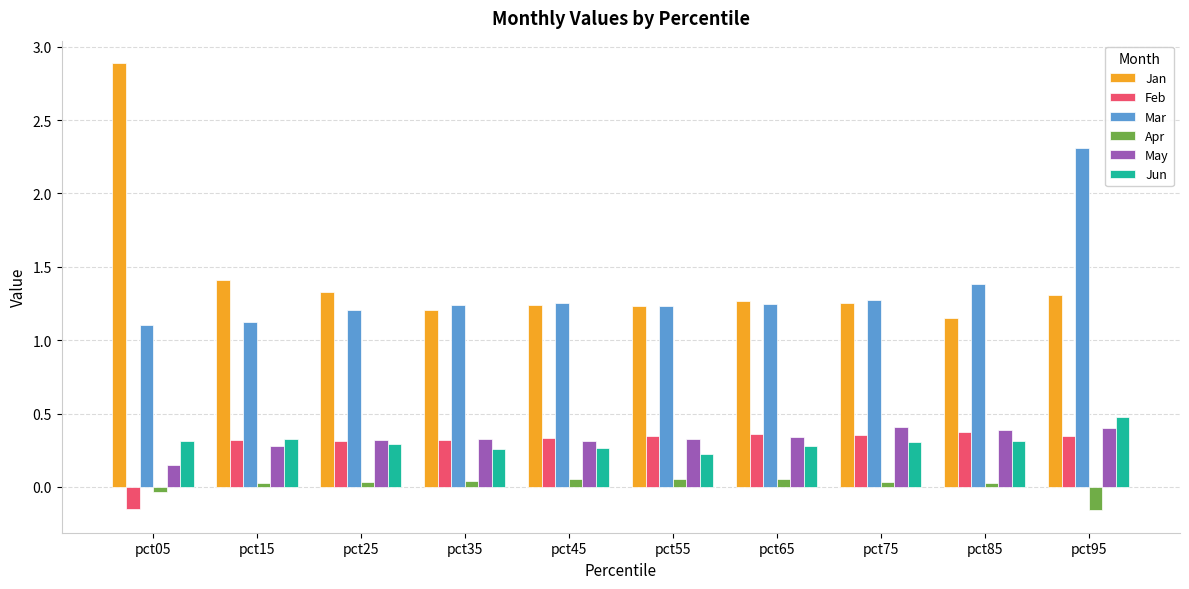

At which label is Jan closest to 2?

pct15